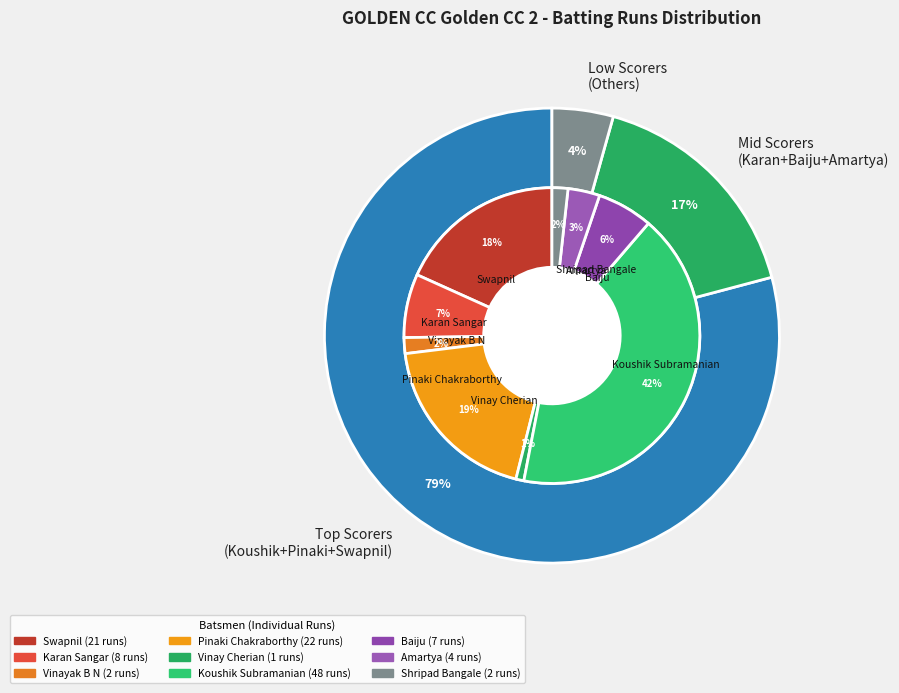

To the nearest percent, what percentage of the pie is Vinay Cherian?

1%